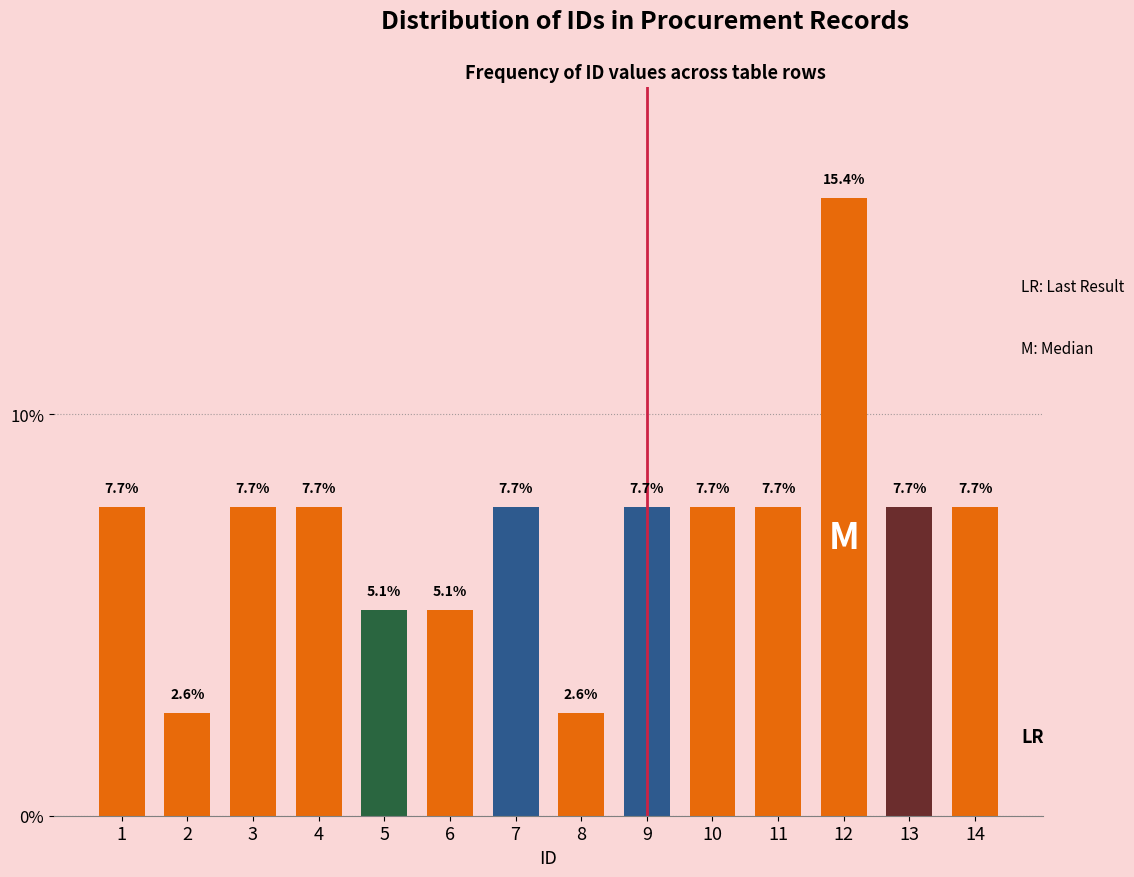

Reading left to right, transcribe all the data shown in this chart.

1=7.7	2=2.6	3=7.7	4=7.7	5=5.1	6=5.1	7=7.7	8=2.6	9=7.7	10=7.7	11=7.7	12=15.4	13=7.7	14=7.7